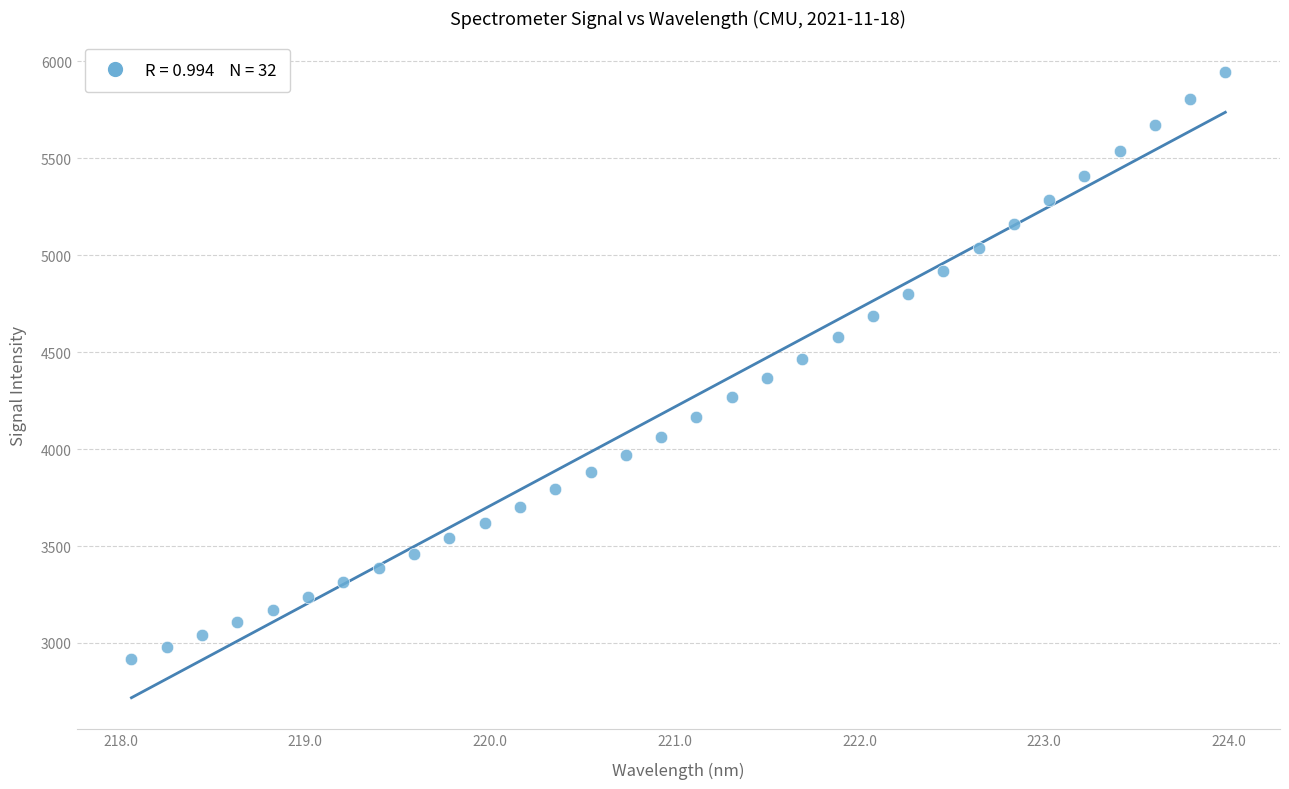

What is the range of X values (max minus min)?

5.9